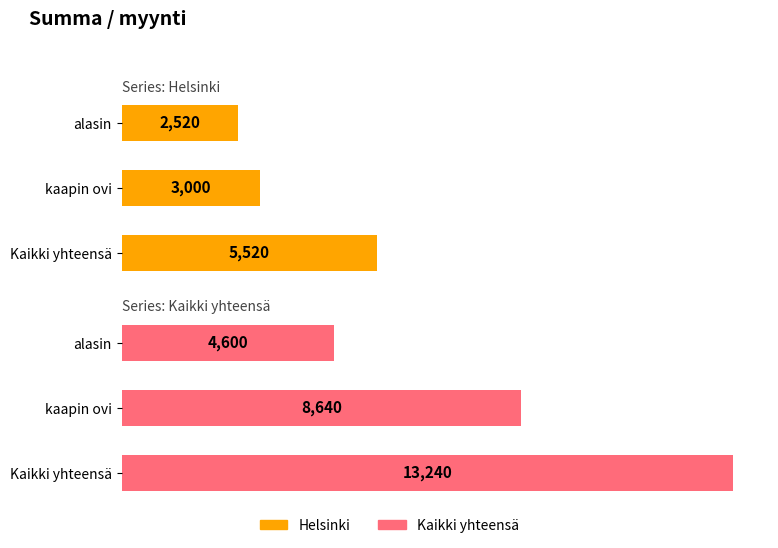

How many values in the Helsinki series exceed 3000?

1